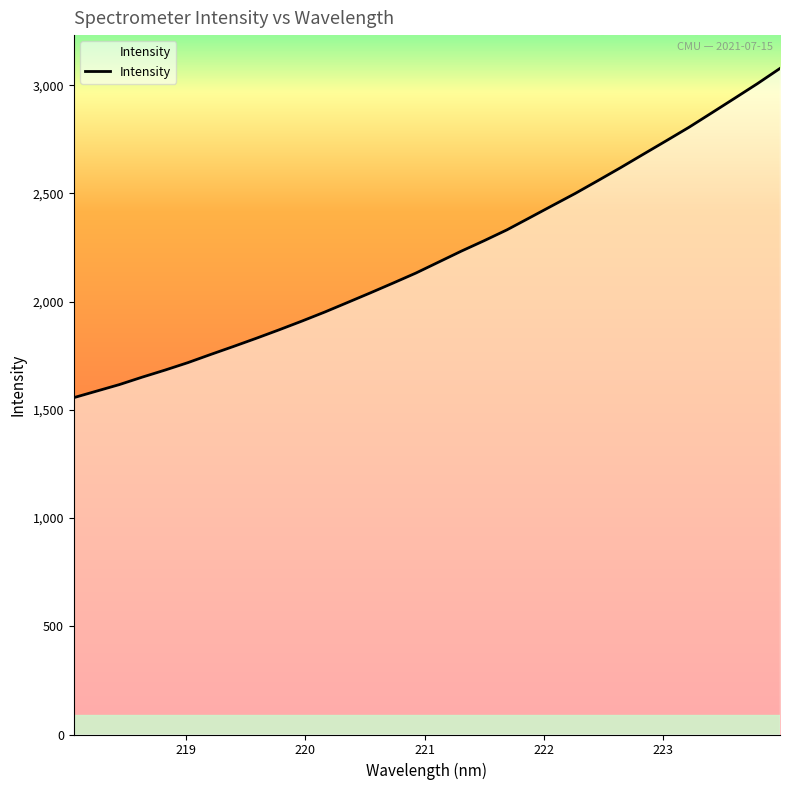

What is the difference between the maximum and minimum values?

1521.2